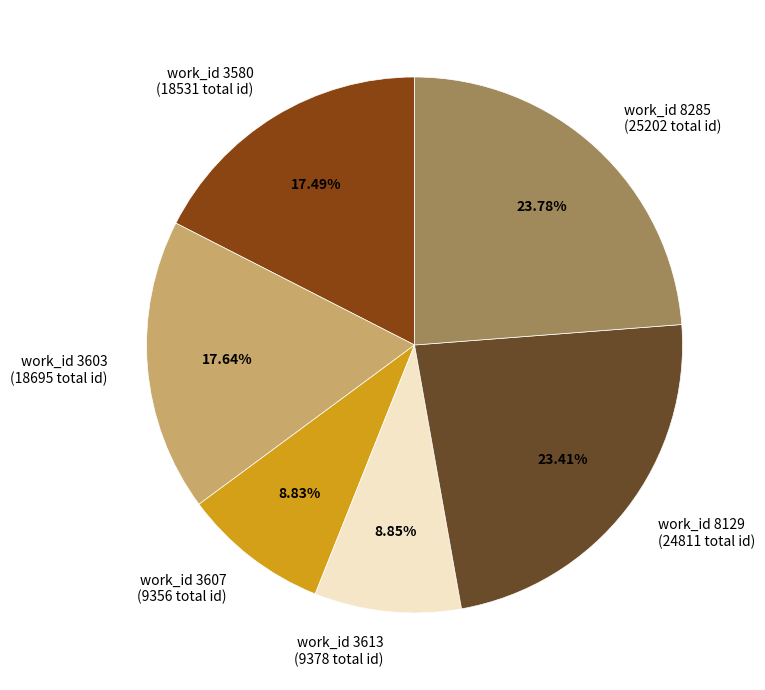

What is the ratio of the value at work_id 3580 to the value at work_id 3613?

2.0